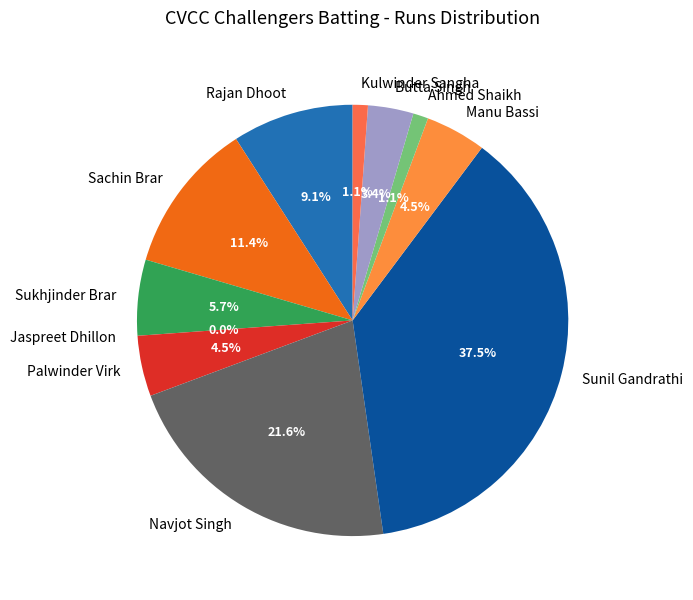

True or false: Sukhjinder Brar accounts for 20% of the total.

False